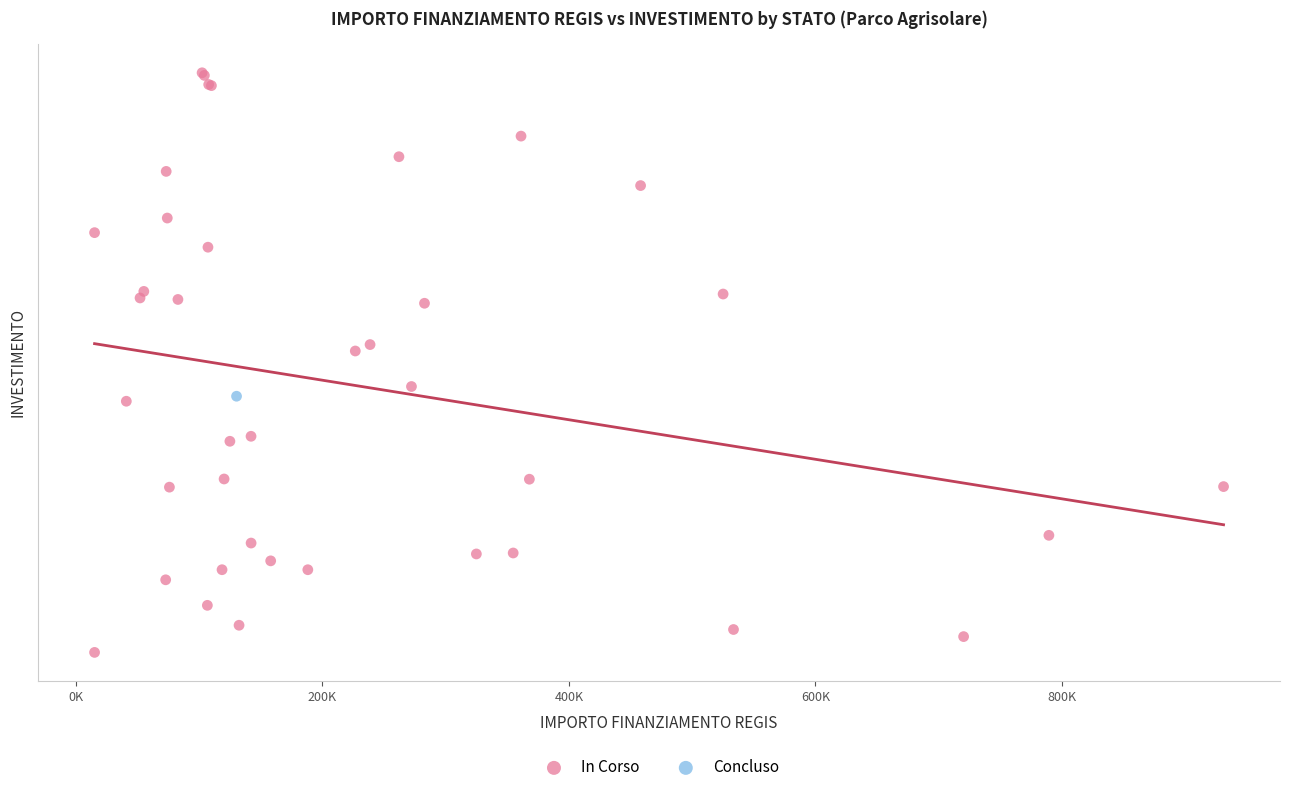

What are all the series names shown in the legend?

In Corso, Concluso